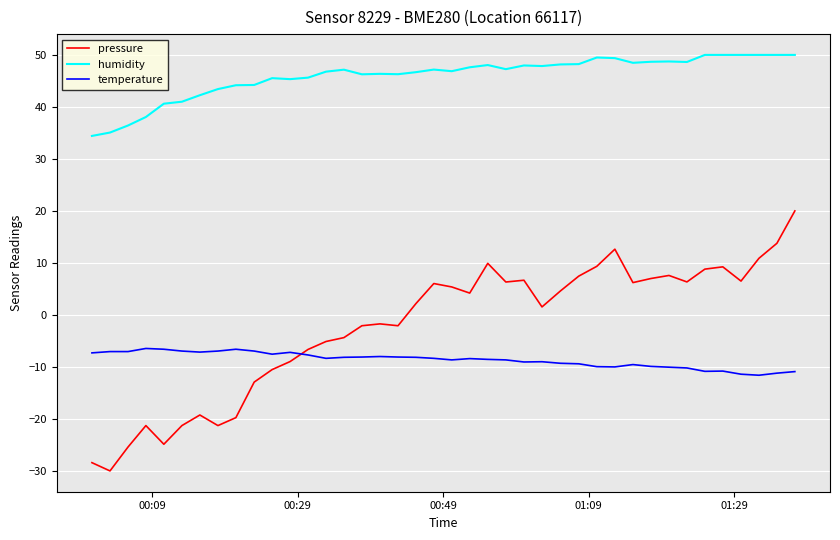

List the series in order of their peak value, highest first.

humidity, pressure, temperature